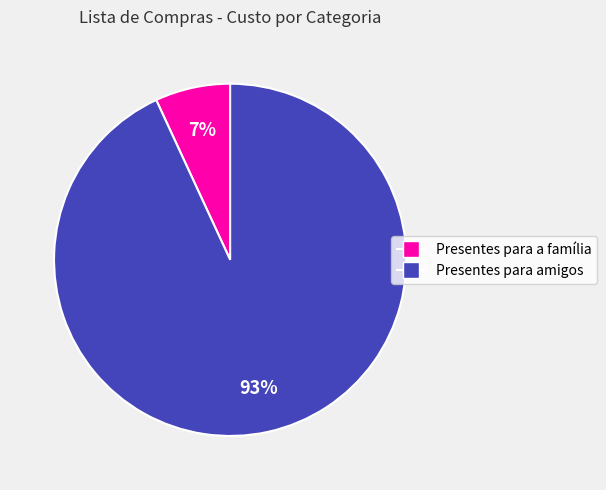

To the nearest percent, what is the average slice percentage?

50%